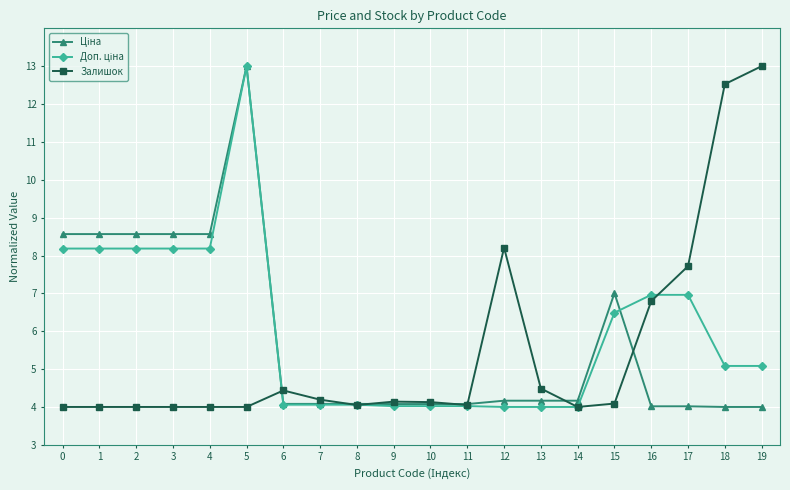

True or false: Залишок has a value of 4.2 at 7.

True